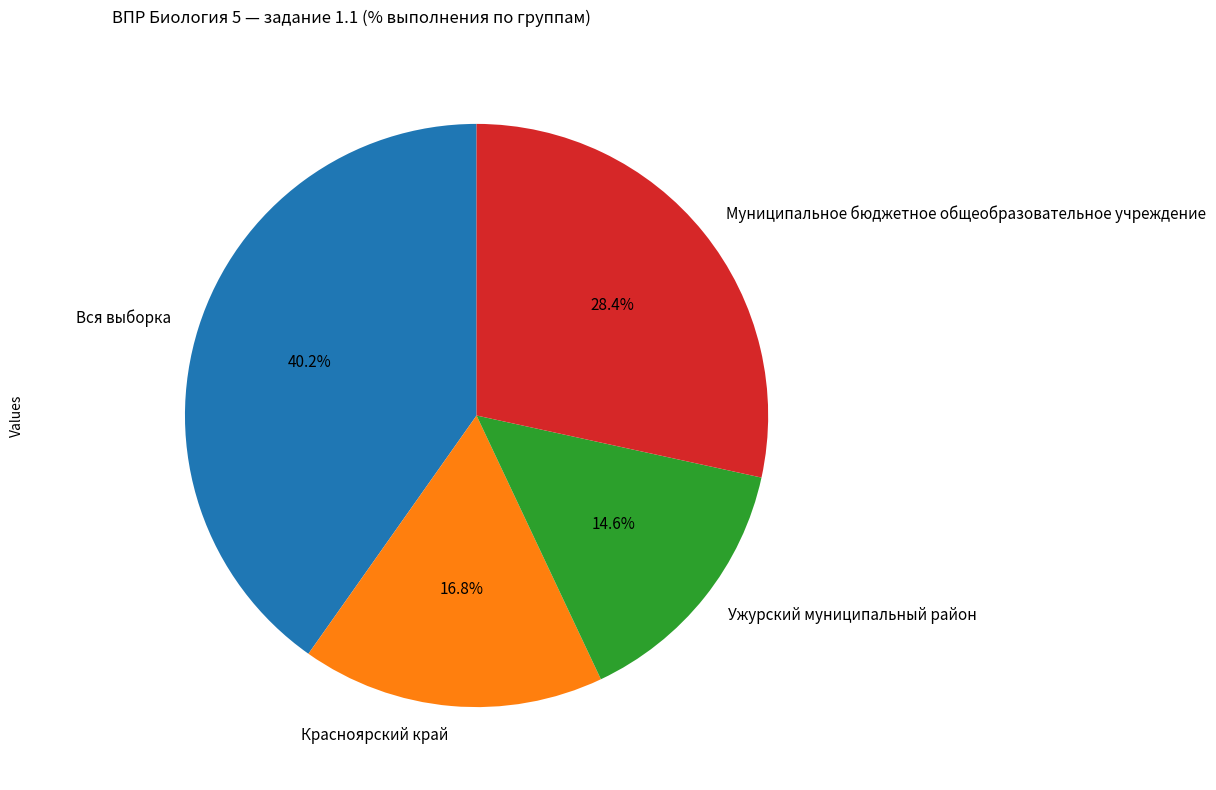

How many slices are in this pie chart?

4